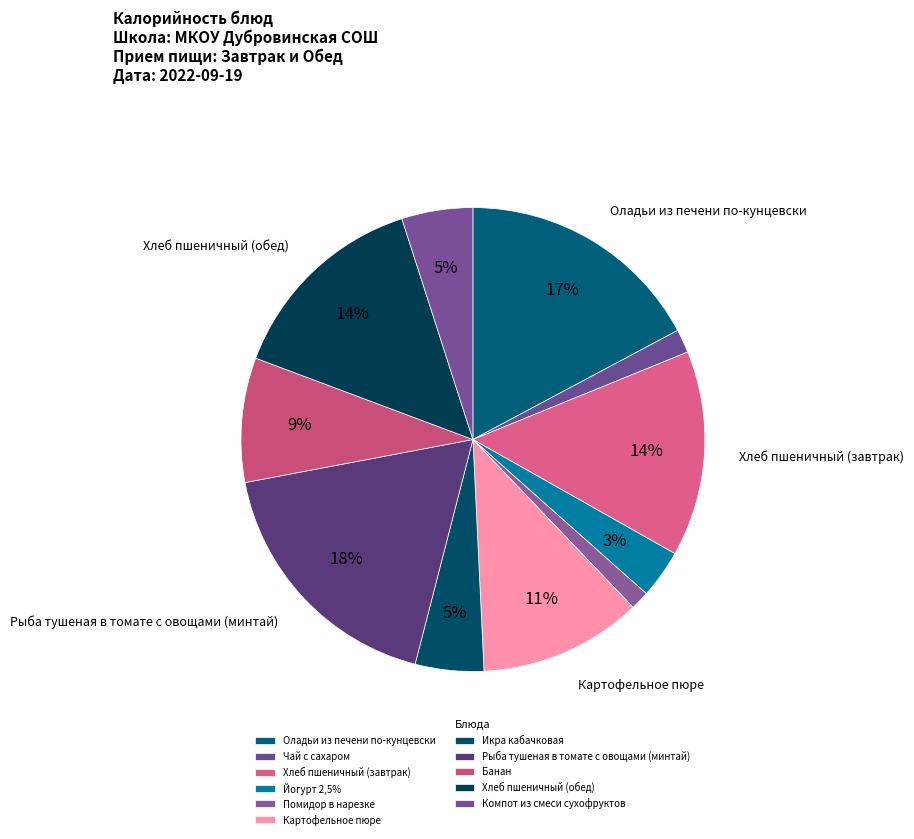

True or false: Банан accounts for 9% of the total.

True